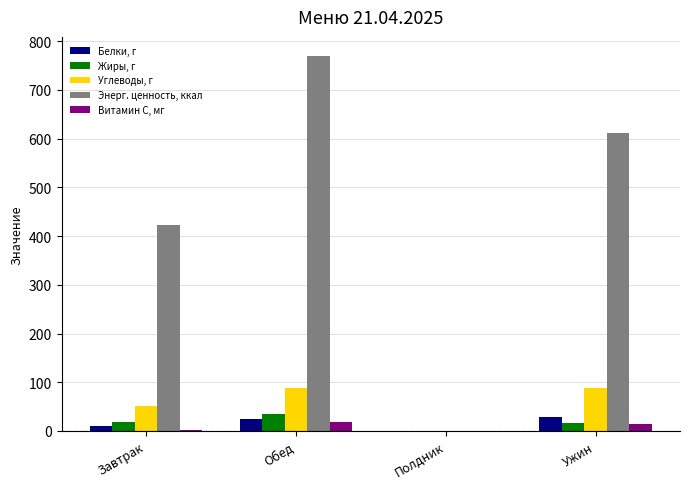

How many data points does each series have?

4